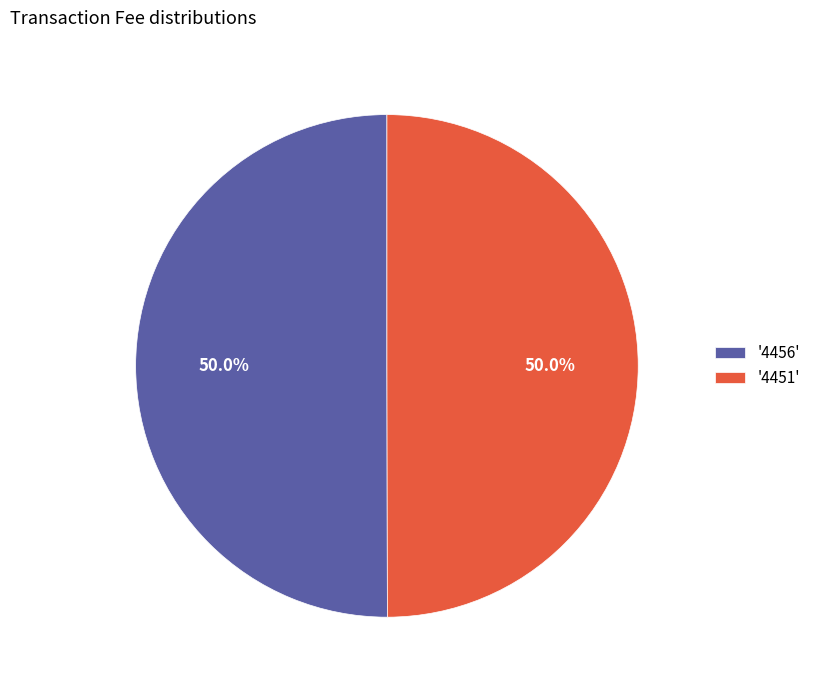

To the nearest percent, what is the average slice percentage?

50%